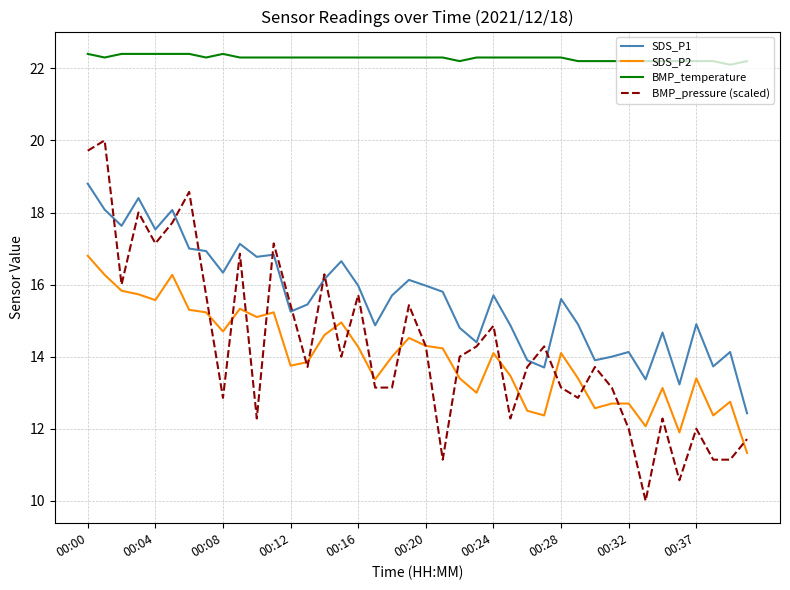

What is the minimum value for SDS_P1?

12.4